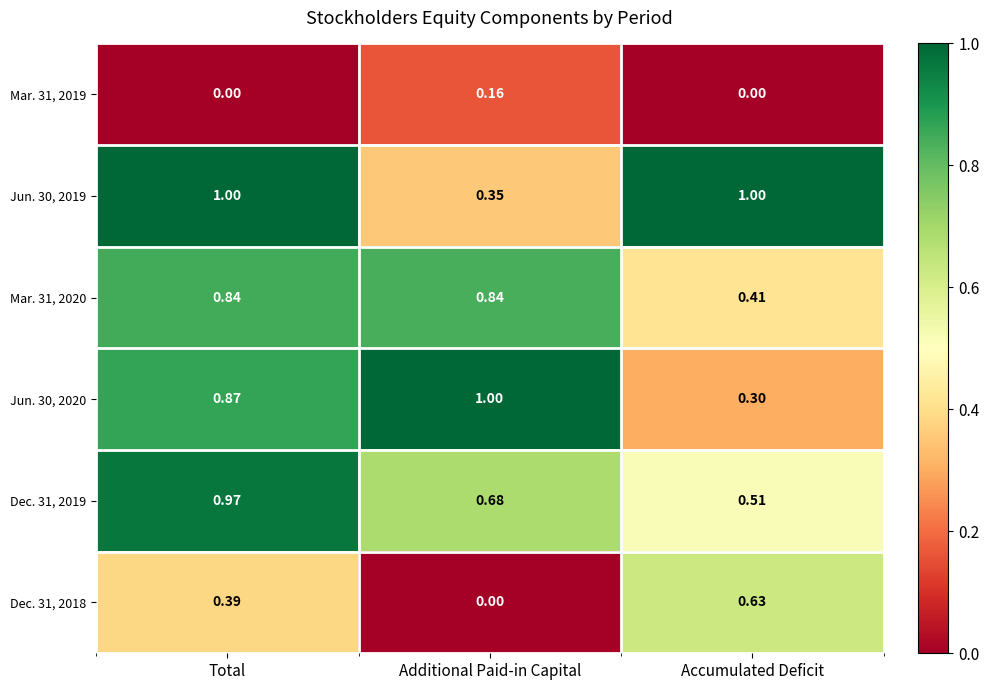

List the labels in order of Dec. 31, 2019 value, largest first.

Total, Additional Paid-in Capital, Accumulated Deficit